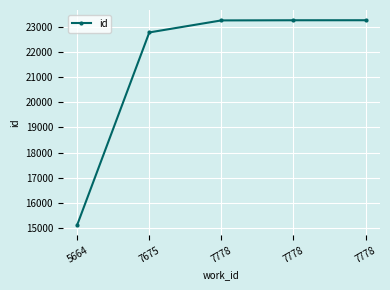

How many lines are shown in the chart?

1